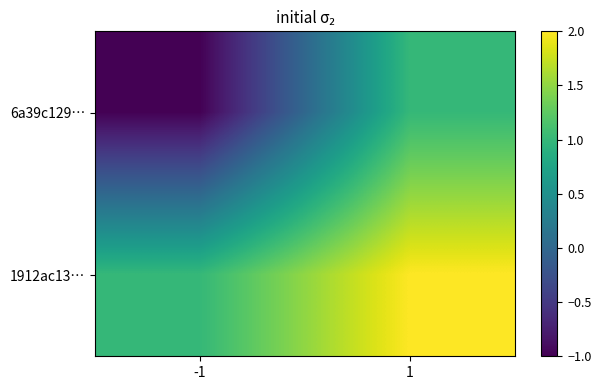

Reading right to left, transcribe all the data shown in this chart.

6a39c129…: 1=1	-1=-1
1912ac13…: 1=2	-1=1